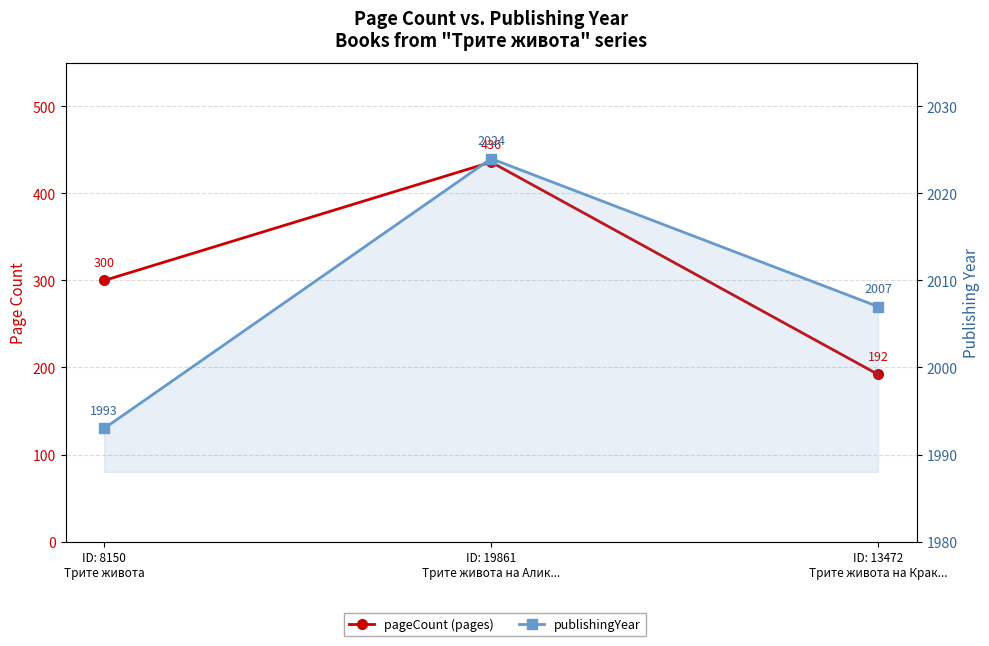

What is the value of the publishingYear point at the 1st from the left?

1993